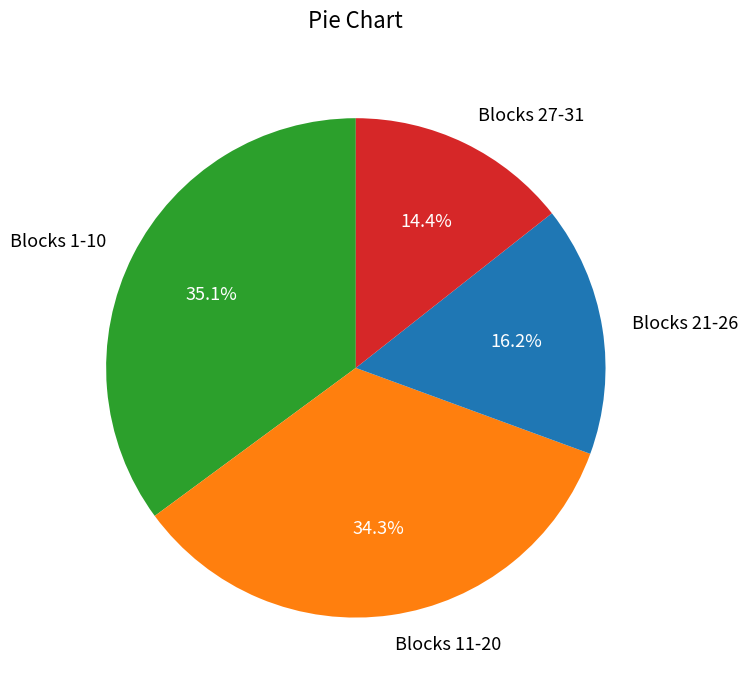

Which has a higher value, Blocks 11-20 or Blocks 1-10?

Blocks 1-10